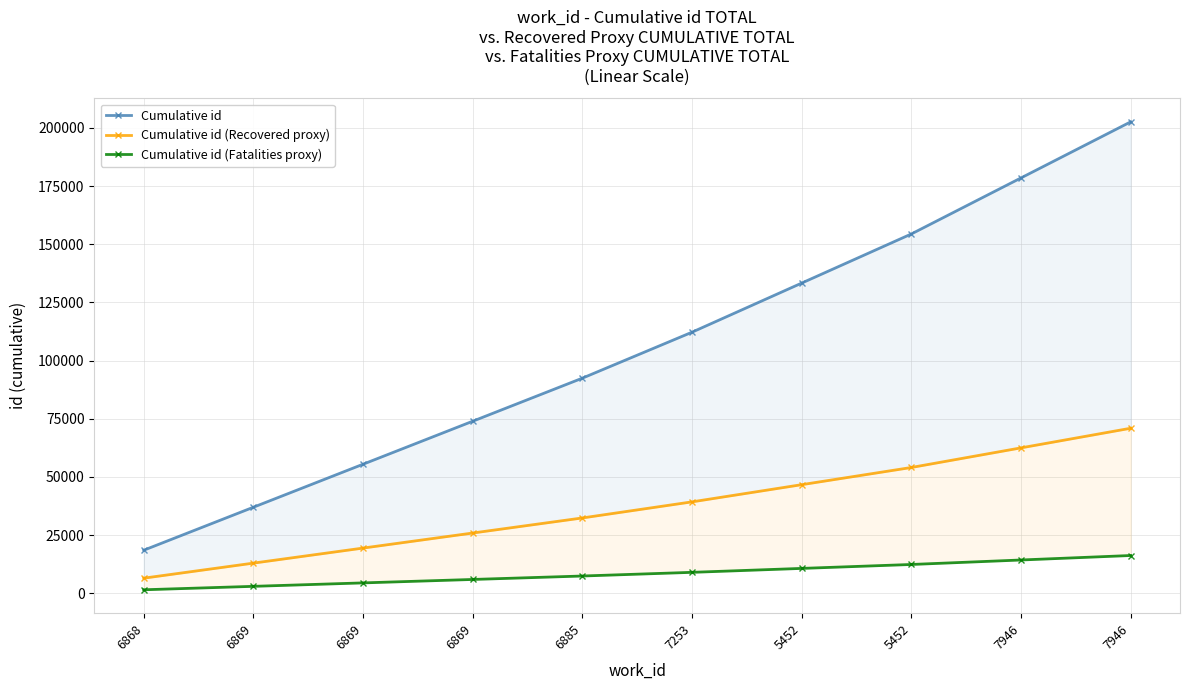

Which series changed the most between 5452 and 7946?

Cumulative id